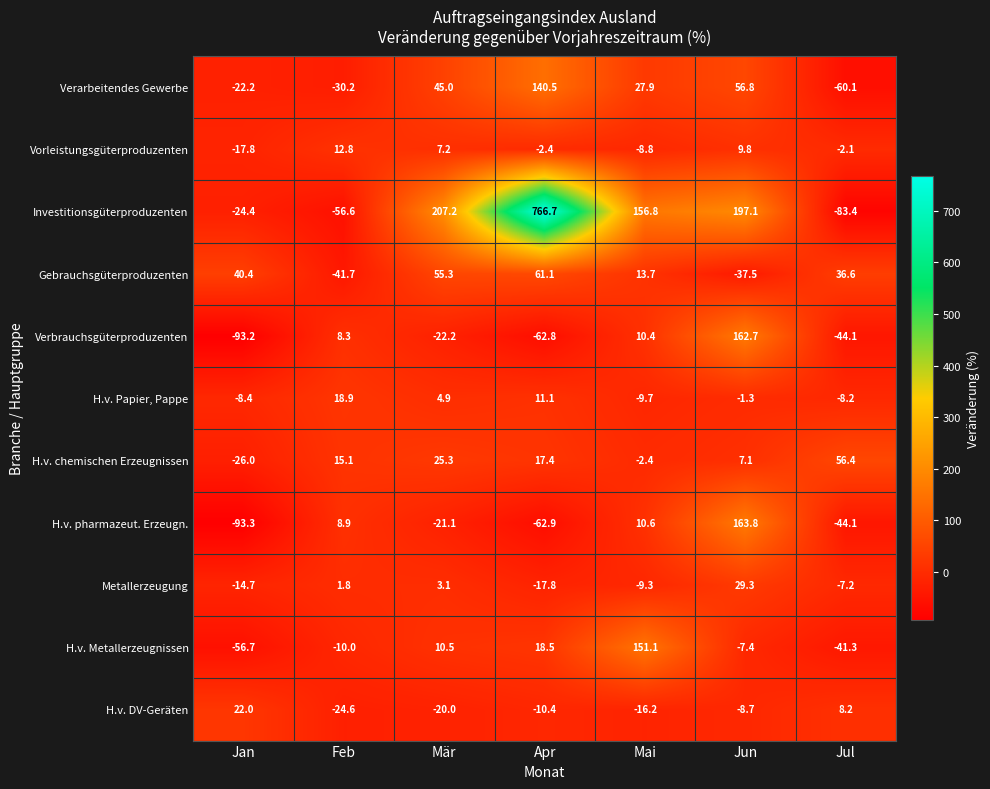

Which series has the largest range (max minus min)?

Investitionsgüterproduzenten